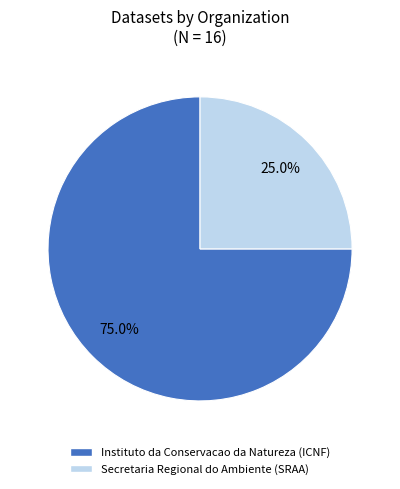

Approximately how many times larger is the value at Secretaria Regional do Ambiente (SRAA) compared to Instituto da Conservacao da Natureza (ICNF)?

0.3